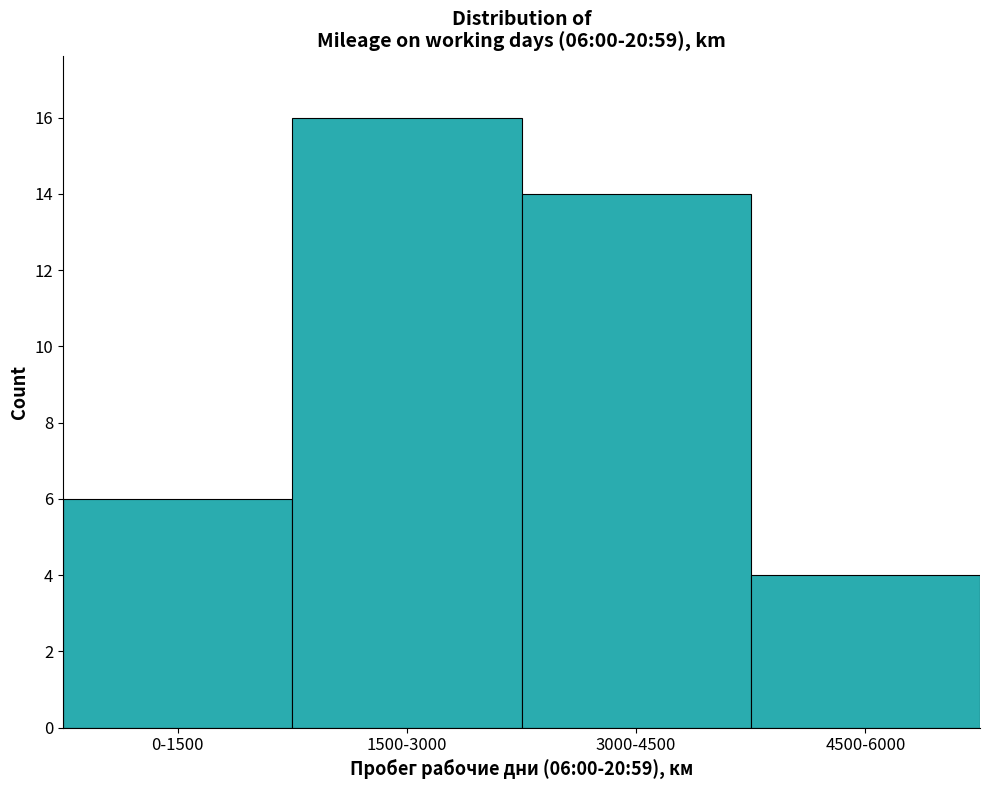

Reading left to right, what are all the values shown in this chart?

0-1500=6	1500-3000=16	3000-4500=14	4500-6000=4